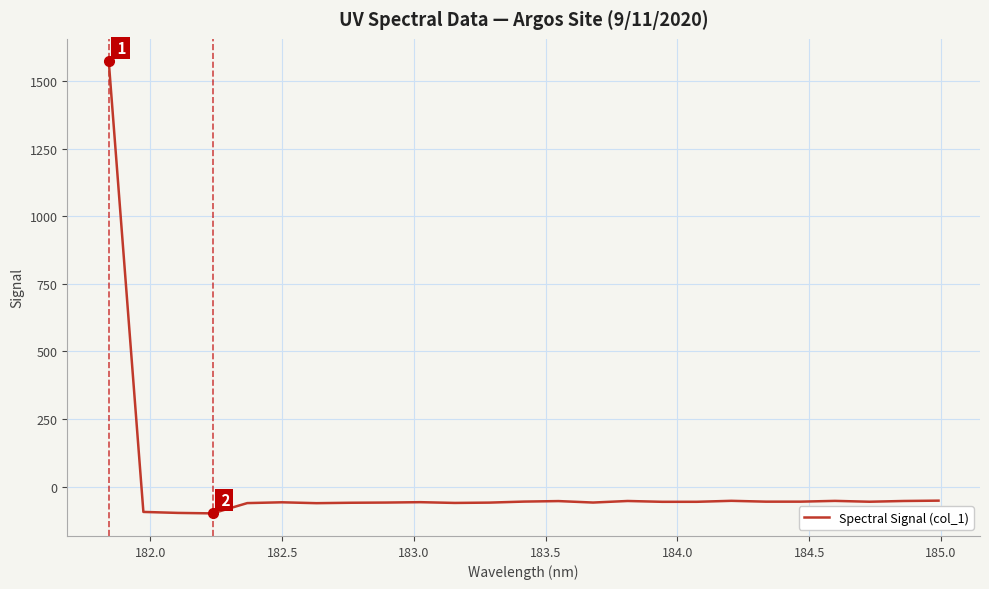

What is the smallest value displayed?

-99.0